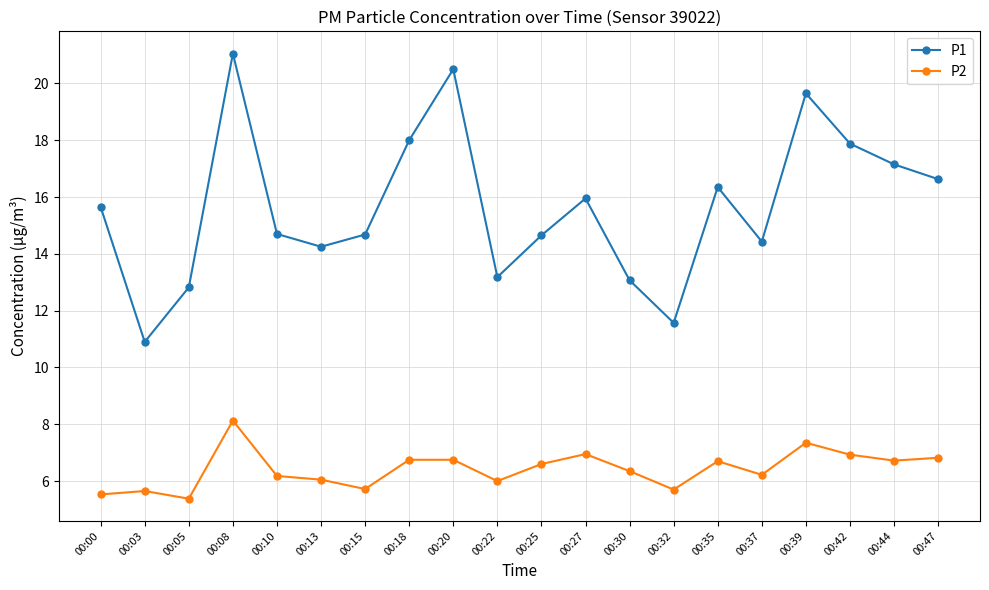

Count the number of data series in this chart.

2